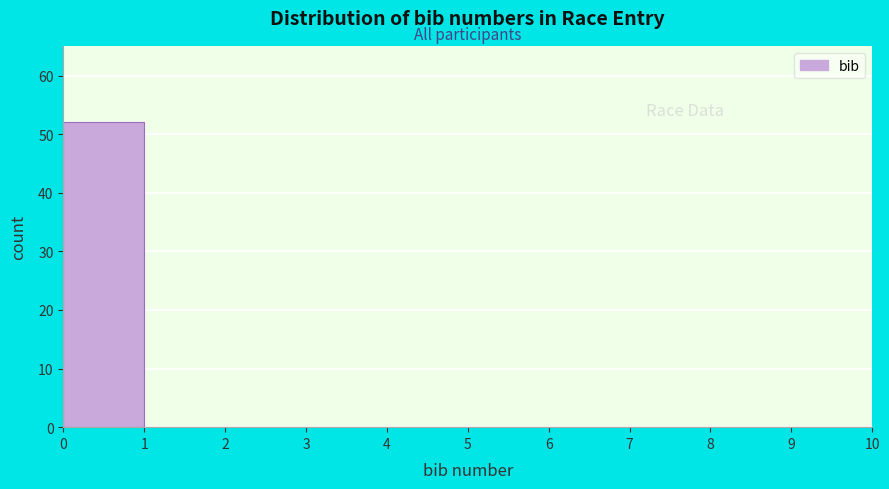

How tall is the bar that spans 0 to 1 on the x-axis? The values are not printed on the chart, so give them approximately, as read against the axis.

52